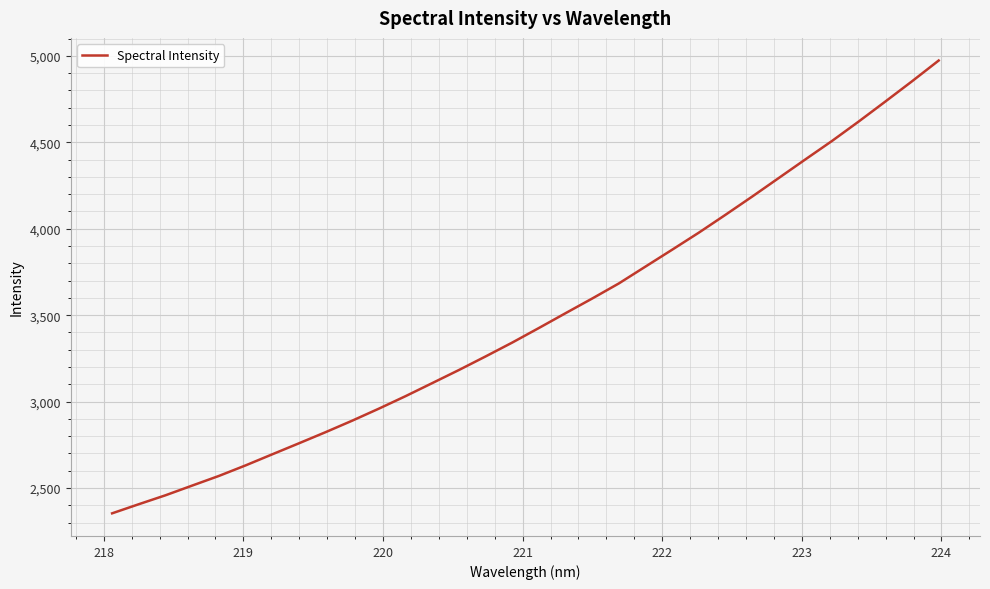

What is the maximum value shown in the chart?

4973.0